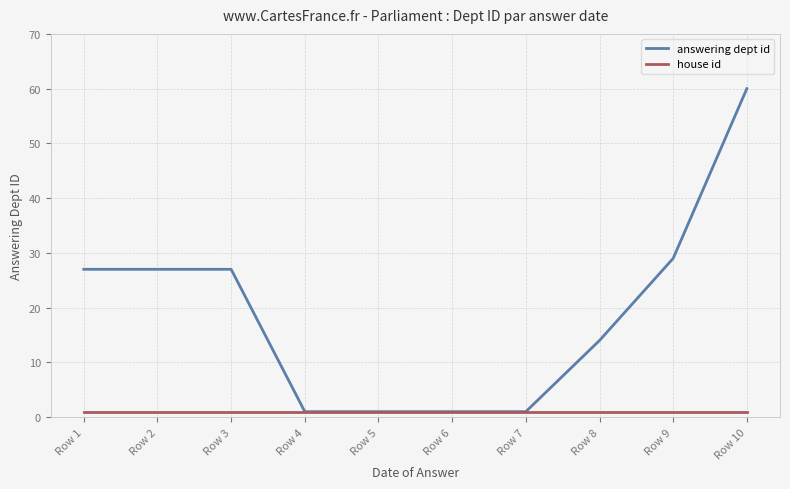

Which category has the highest value across all series?

Row 10